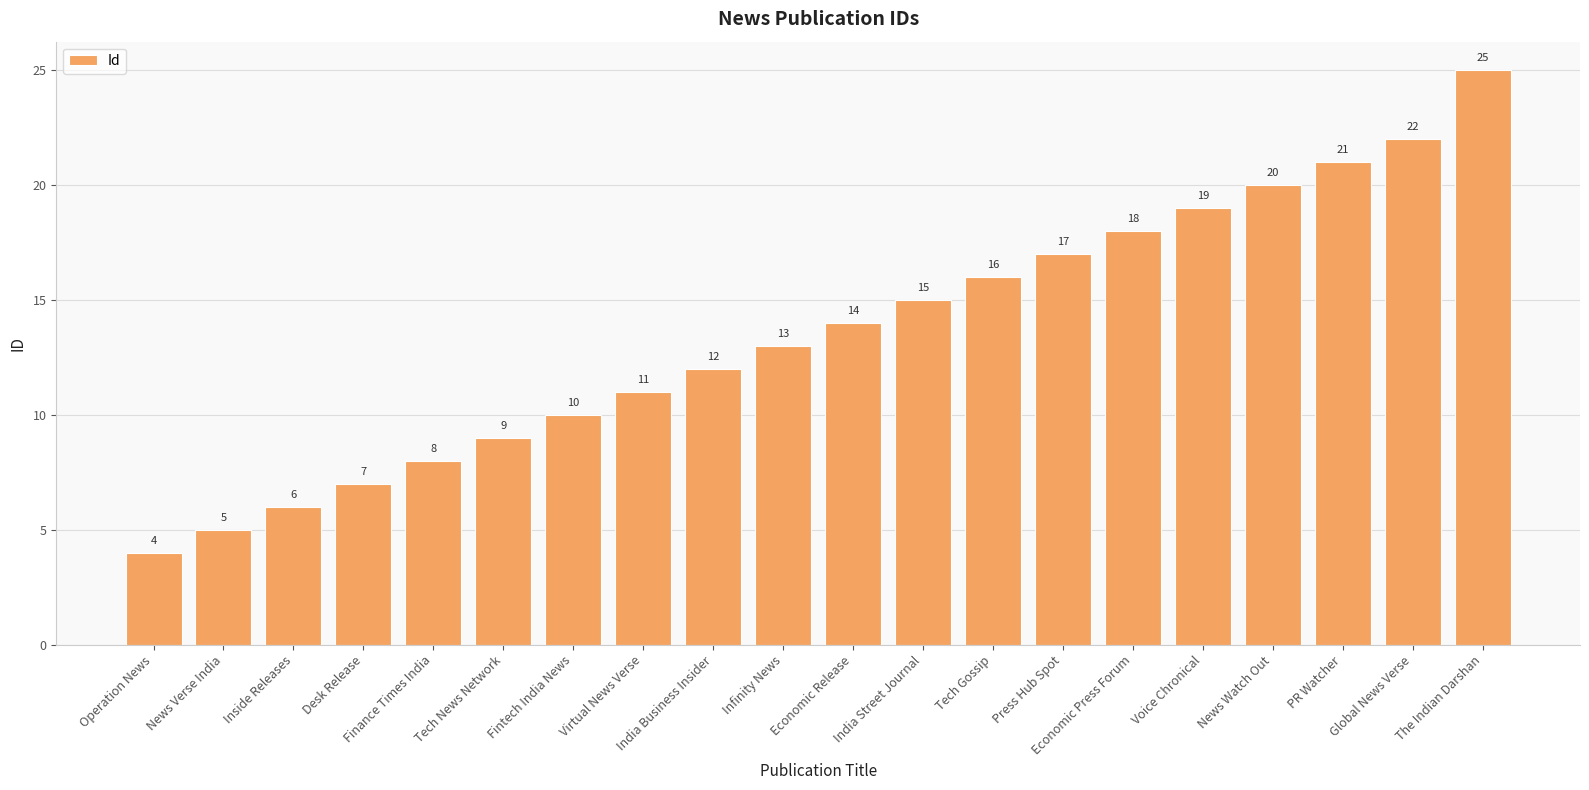

Reading left to right, what are all the values shown in this chart?

Operation News=4	News Verse India=5	Inside Releases=6	Desk Release=7	Finance Times India=8	Tech News Network=9	Fintech India News=10	Virtual News Verse=11	India Business Insider=12	Infinity News=13	Economic Release=14	India Street Journal=15	Tech Gossip=16	Press Hub Spot=17	Economic Press Forum=18	Voice Chronical=19	News Watch Out=20	PR Watcher=21	Global News Verse=22	The Indian Darshan=25